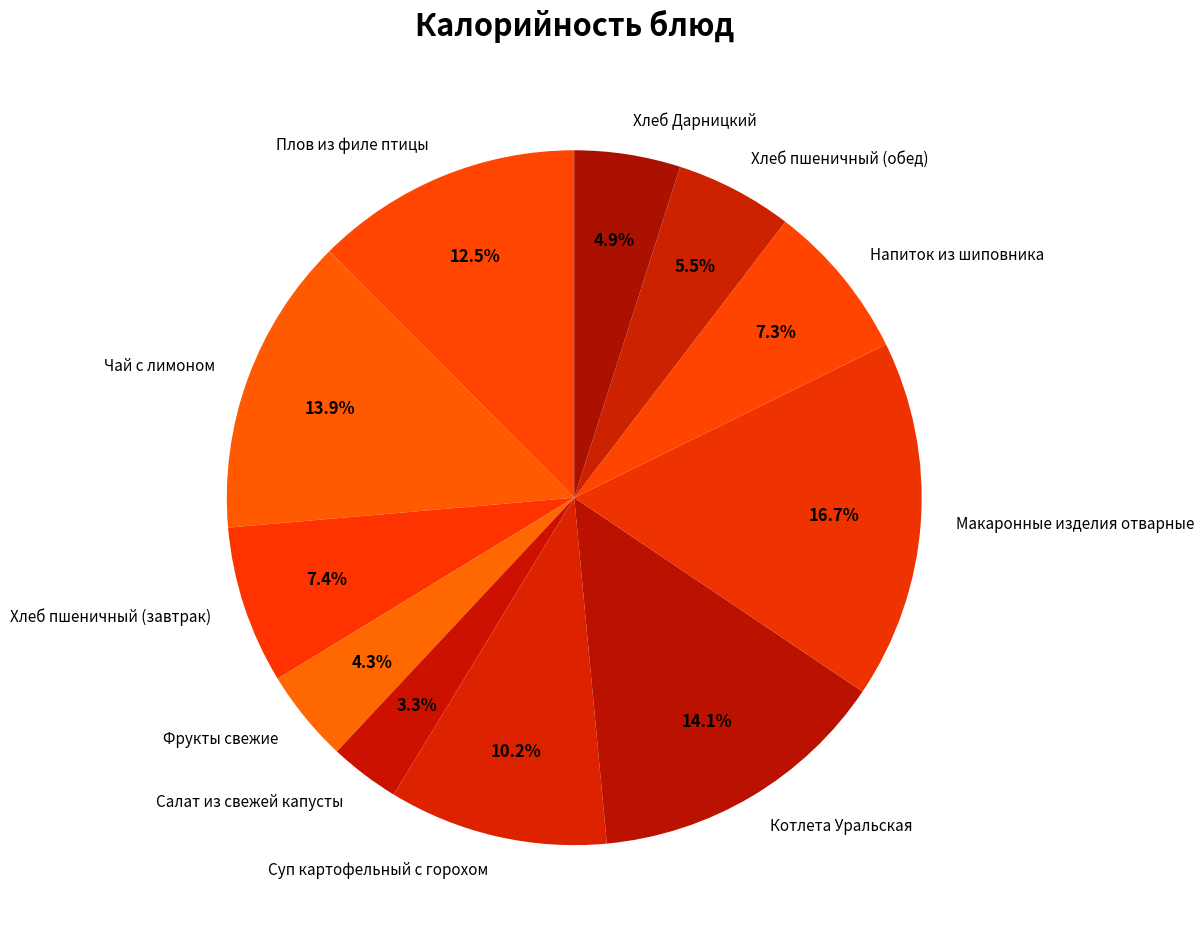

Count the number of slices in the pie.

11